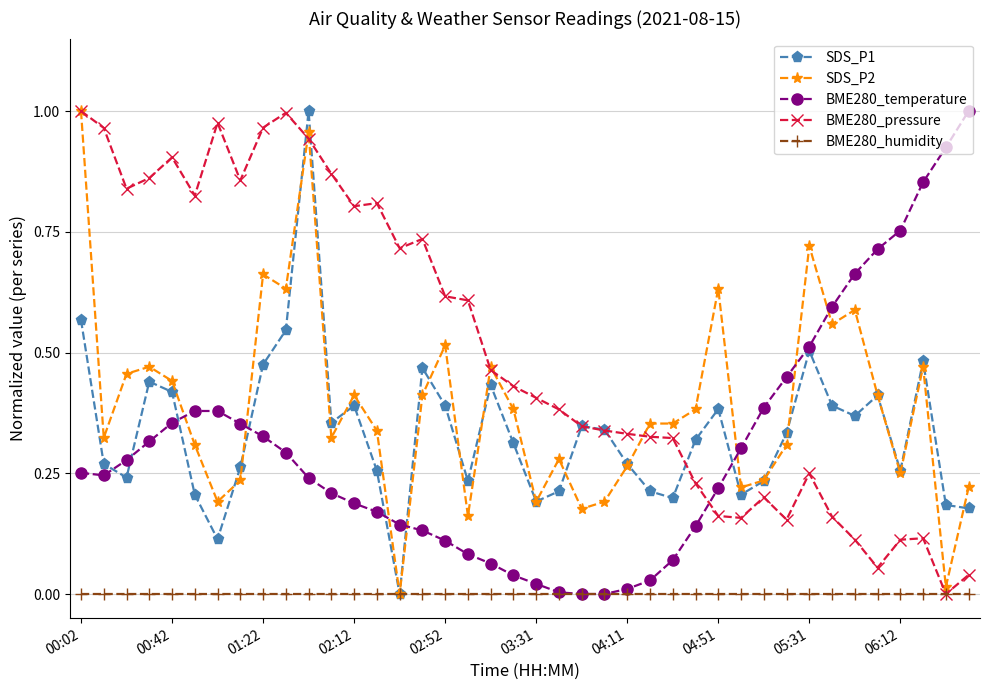

True or false: SDS_P1 has more than 0 interior local peaks.

True